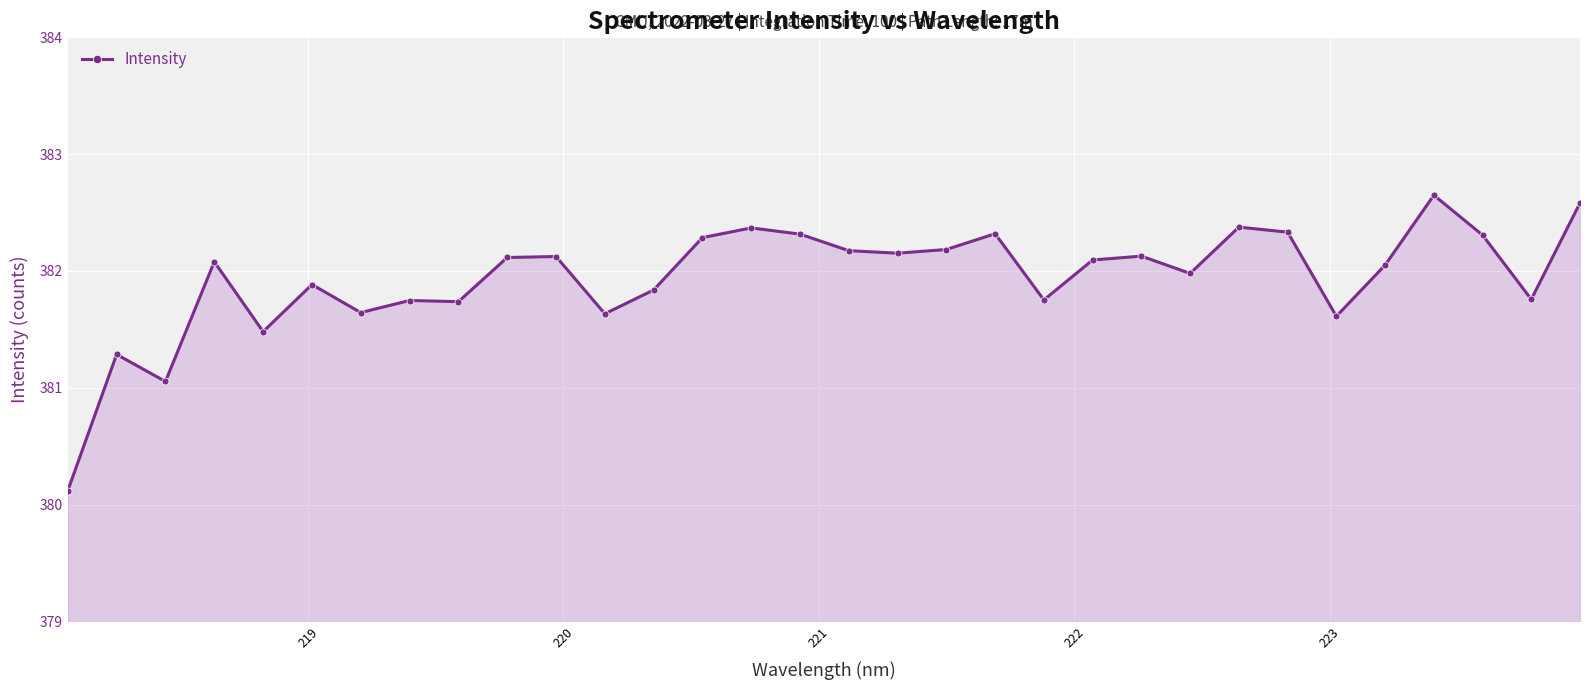

True or false: there are more than 1 points higher than both neighbors.

True